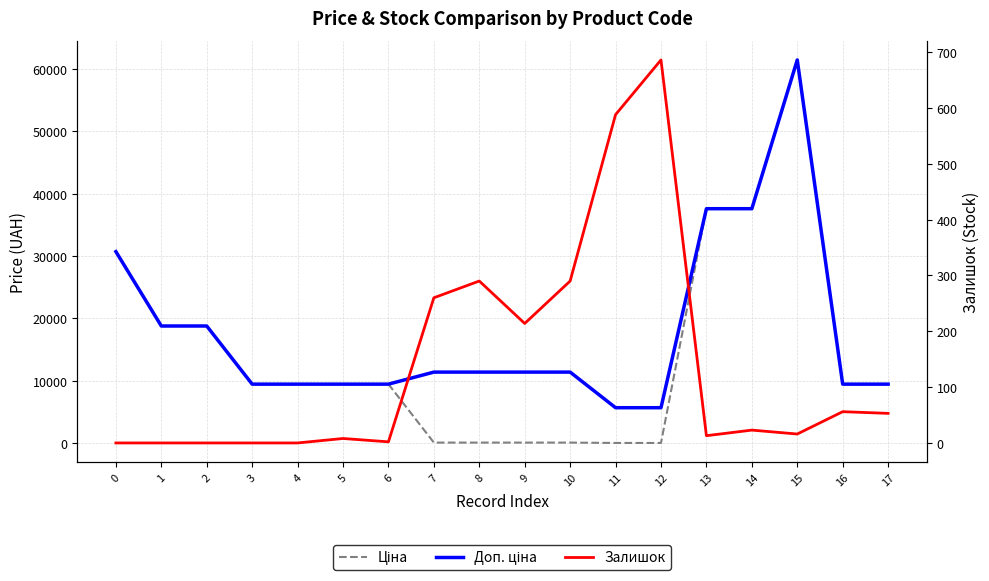

Is it true that Ціна equals 114.1 at 9?

True